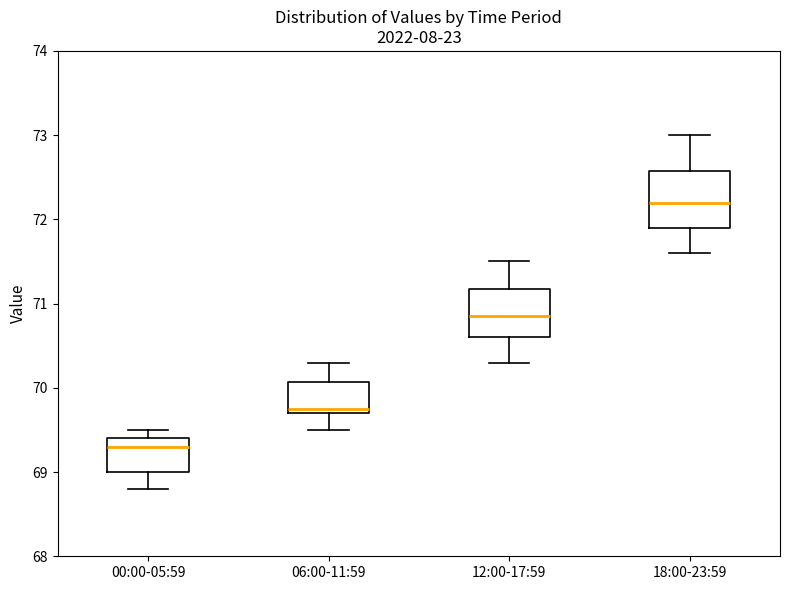

Reading left to right, transcribe this box plot: for each box, give where its median line is, the range the box spans, and where its two whiskers end, as read against the y-axis. The values are not printed on the chart, so give them approximately, as read against the axis.

00:00-05:59: median 69.3, box 69.0 to 69.4, whiskers 68.8 to 69.5
06:00-11:59: median 69.8, box 69.7 to 70.1, whiskers 69.5 to 70.3
12:00-17:59: median 70.9, box 70.6 to 71.2, whiskers 70.3 to 71.5
18:00-23:59: median 72.2, box 71.9 to 72.6, whiskers 71.6 to 73.0